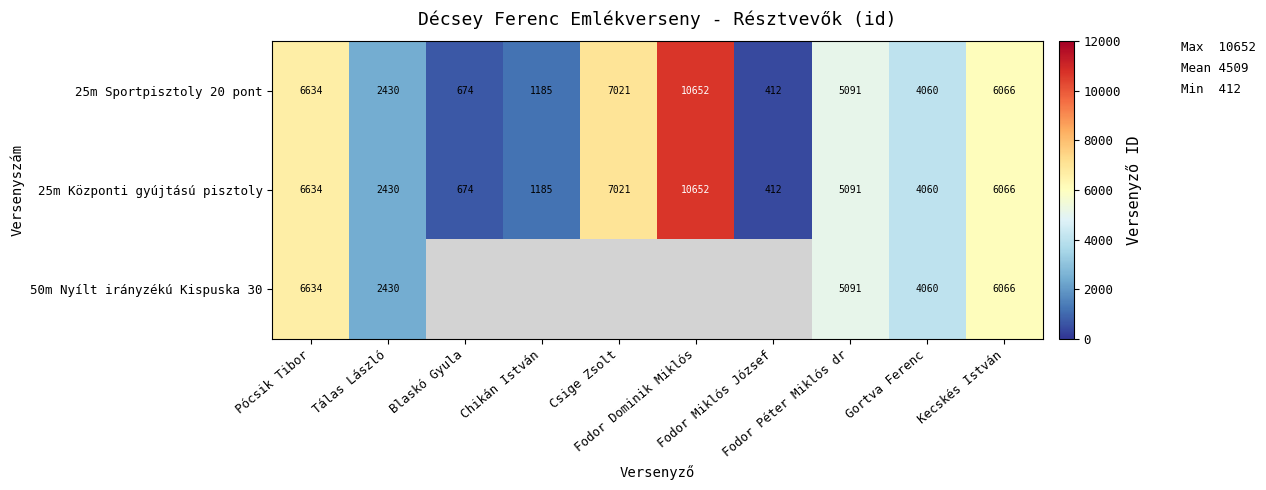

What is the maximum value shown in the chart?

10652.0